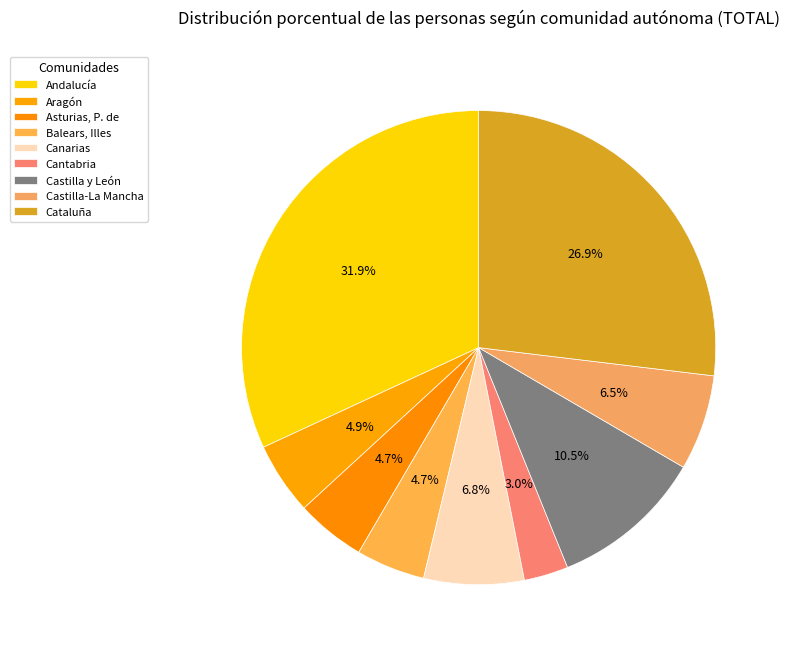

Is Balears, Illes the majority of the pie?

No